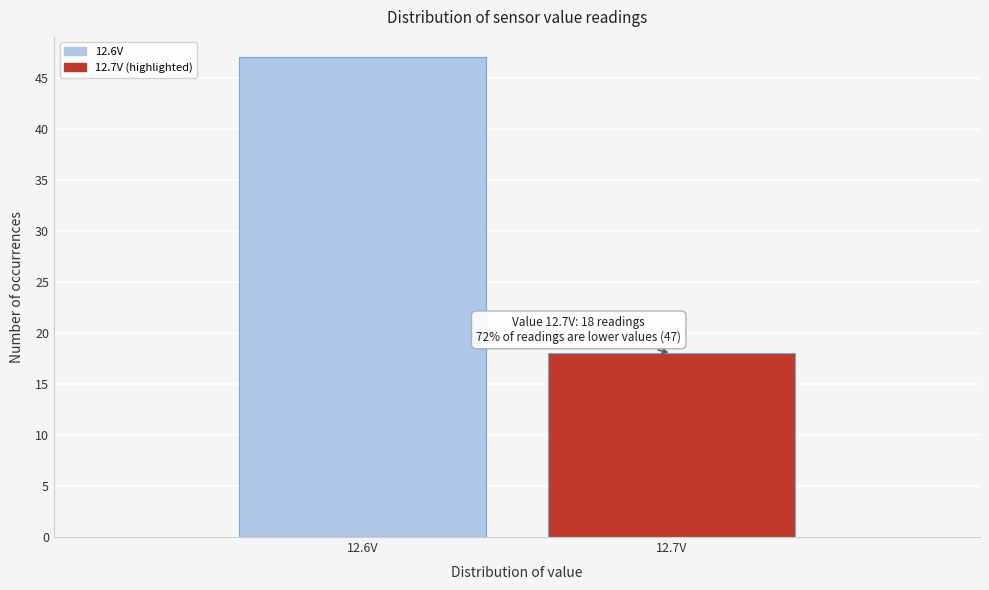

Reading right to left, list all the values displayed in this chart.

18	47